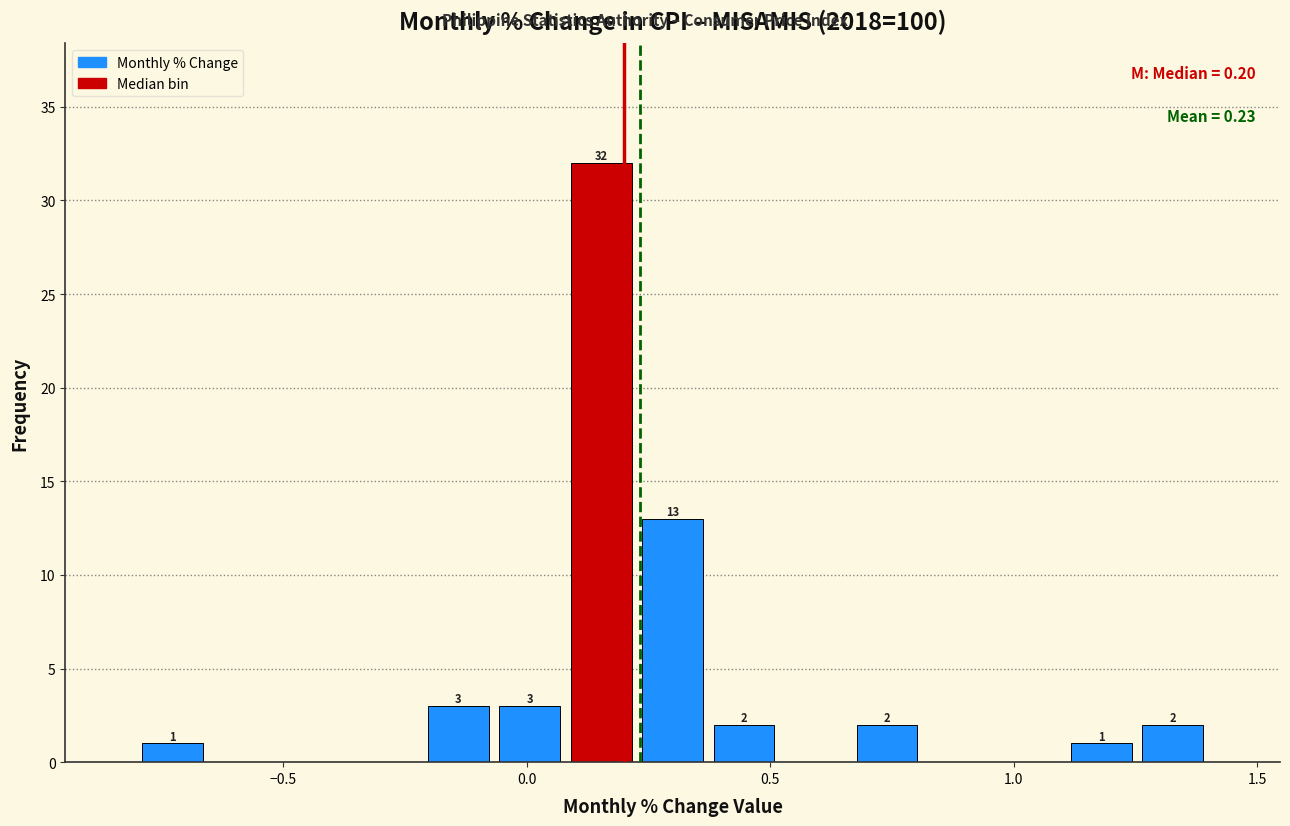

Read against the x-axis, roughly where is the centre of the tallest bar?

0.15